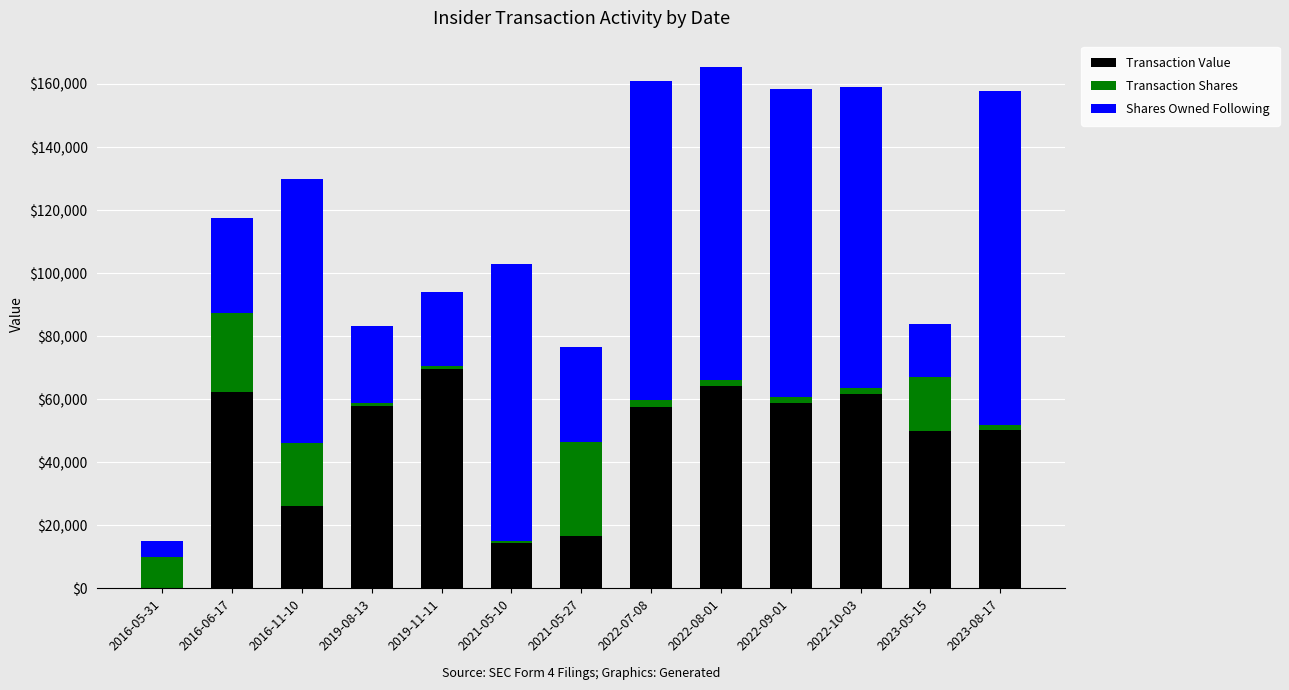

Where is Transaction Value nearest to the value 34832?

2016-11-10